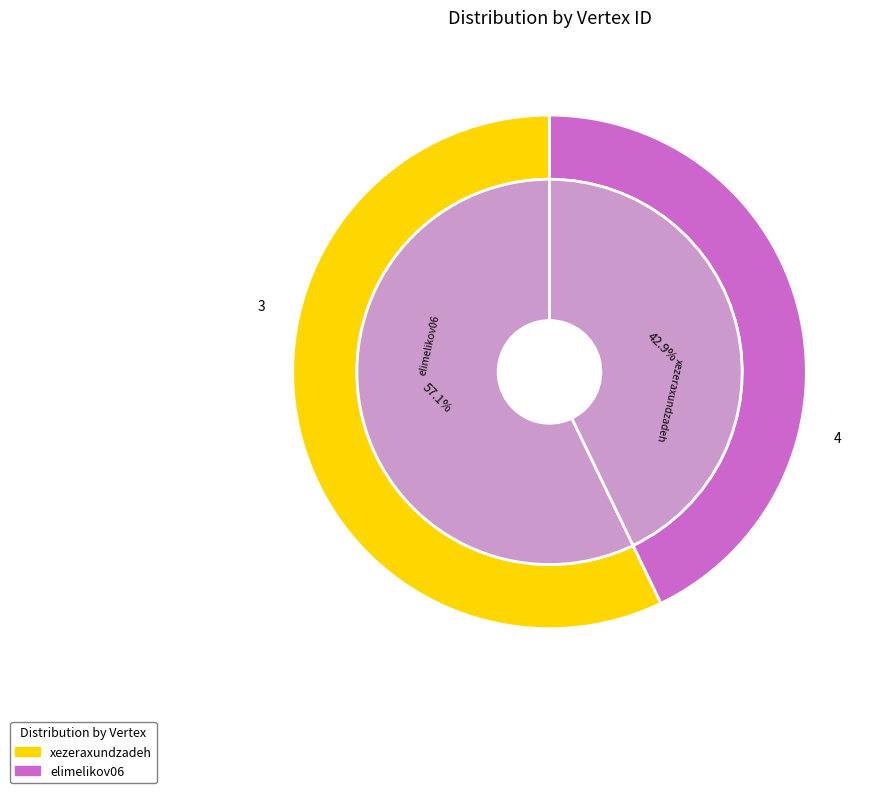

To the nearest percent, what is the difference between the xezeraxundzadeh and elimelikov06 slice percentages?

14%